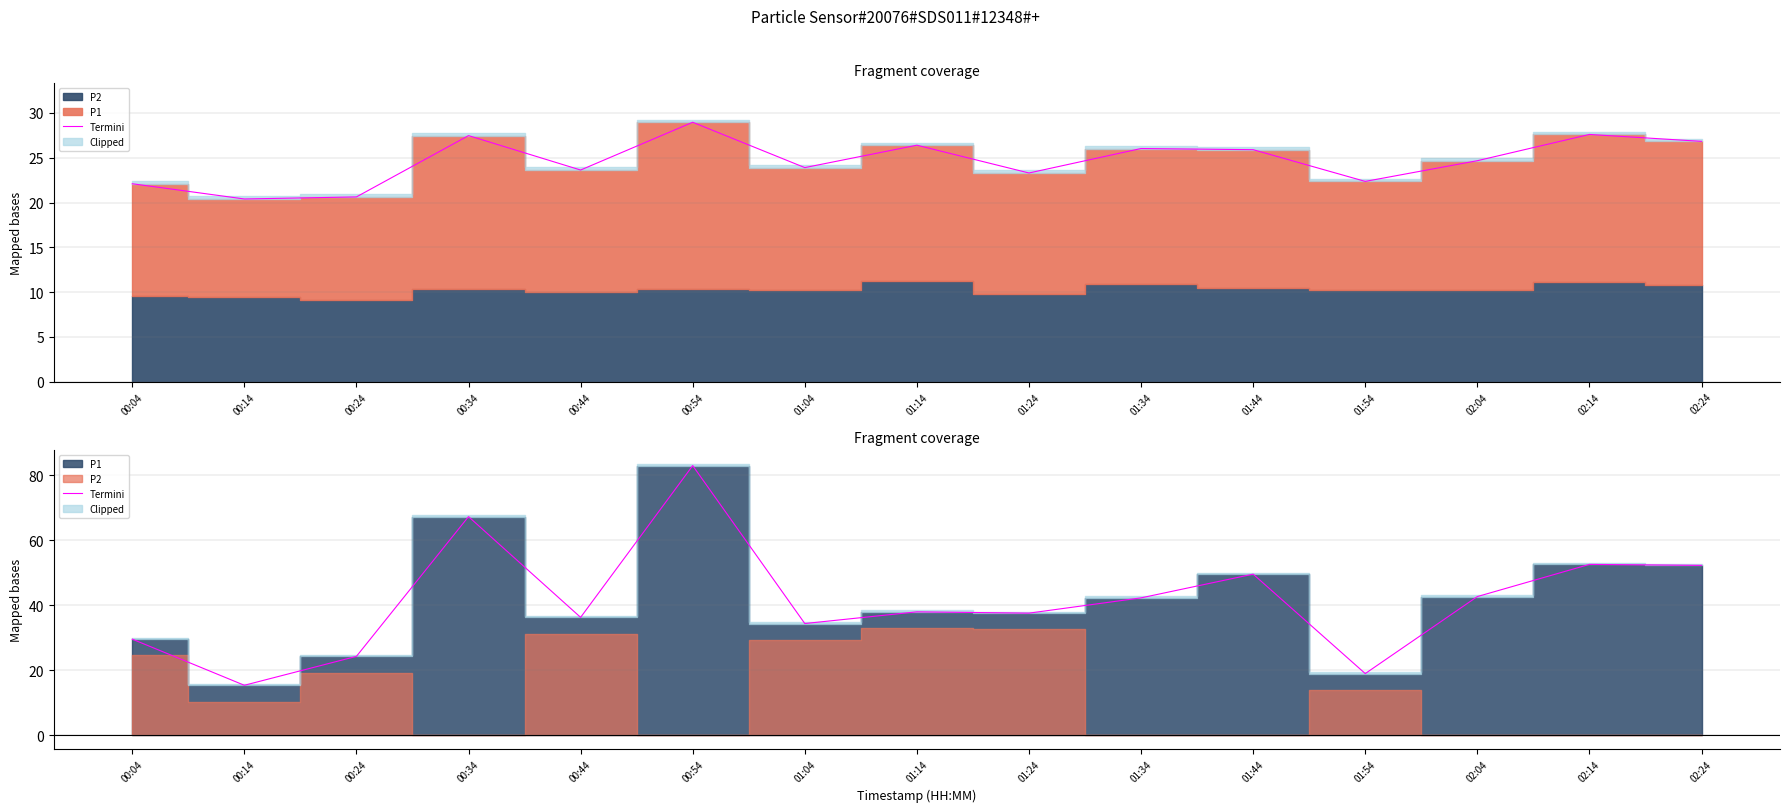

How many lines are shown in the chart?

1